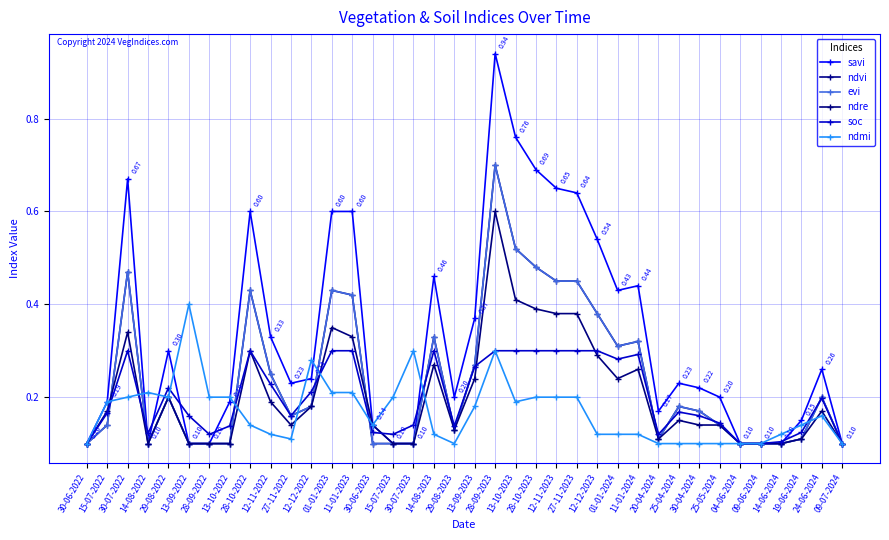

Count the ndvi values in the range 0 to 1.

38